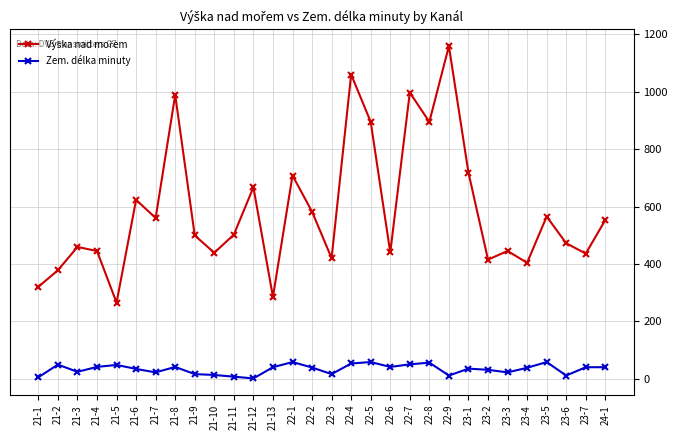

What is the label of the 12th point from the right?

22-6